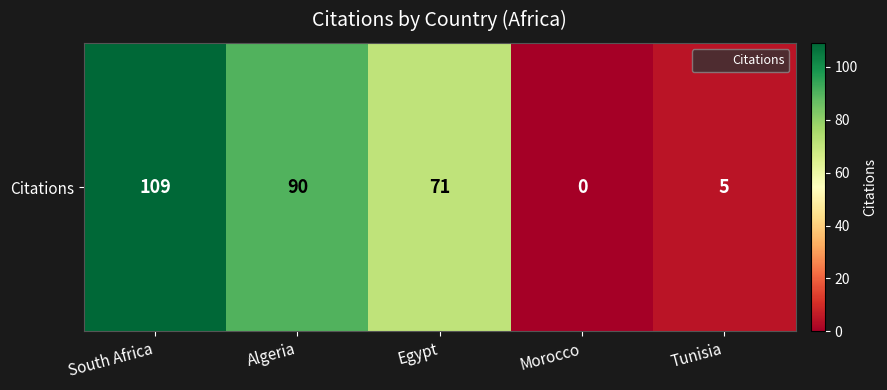

What is the change in value from South Africa to Morocco?

-109